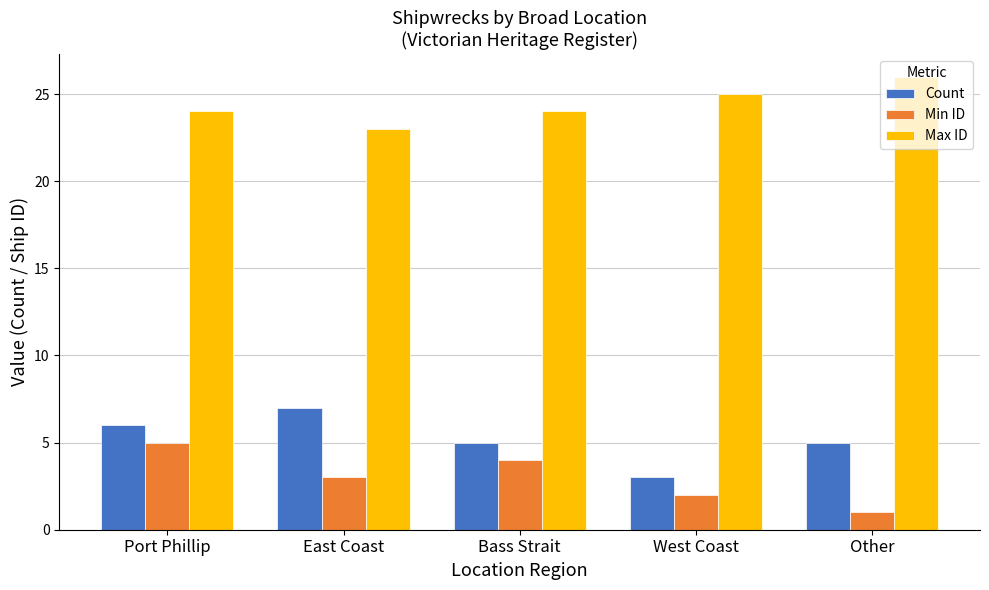

Is it true that Count equals 4 at Port Phillip?

False